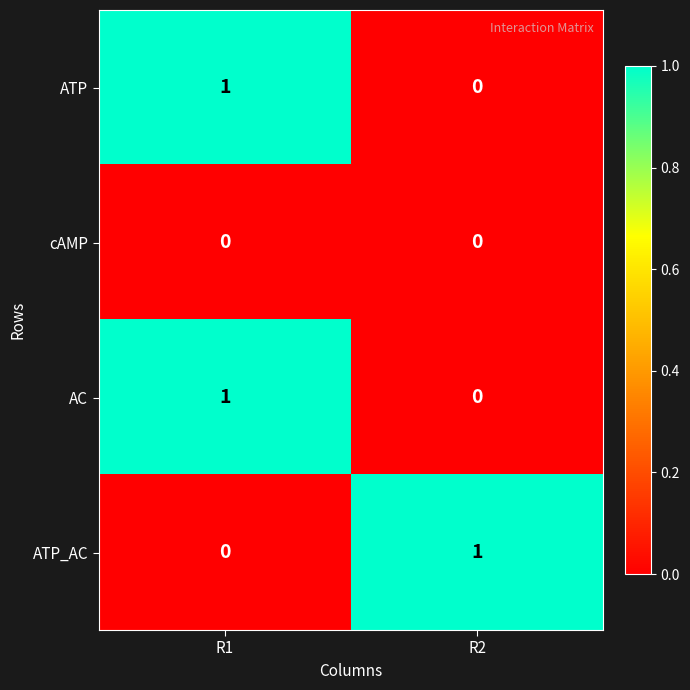

Is it true that AC equals 0 at R1?

False